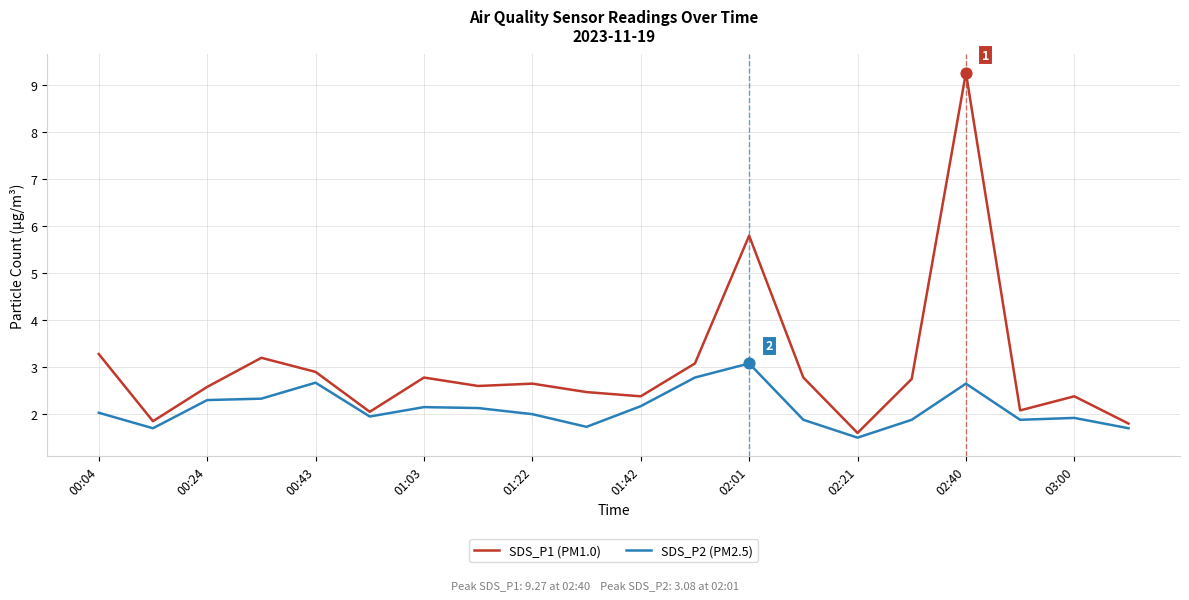

Which series has the largest total across all categories?

SDS_P1 (PM1.0)